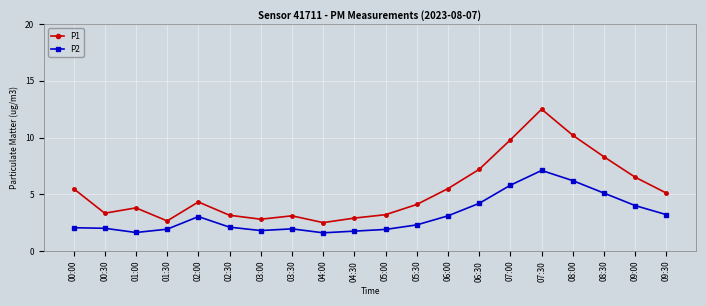

At 08:30, list the series in order from smallest to largest.

P2, P1